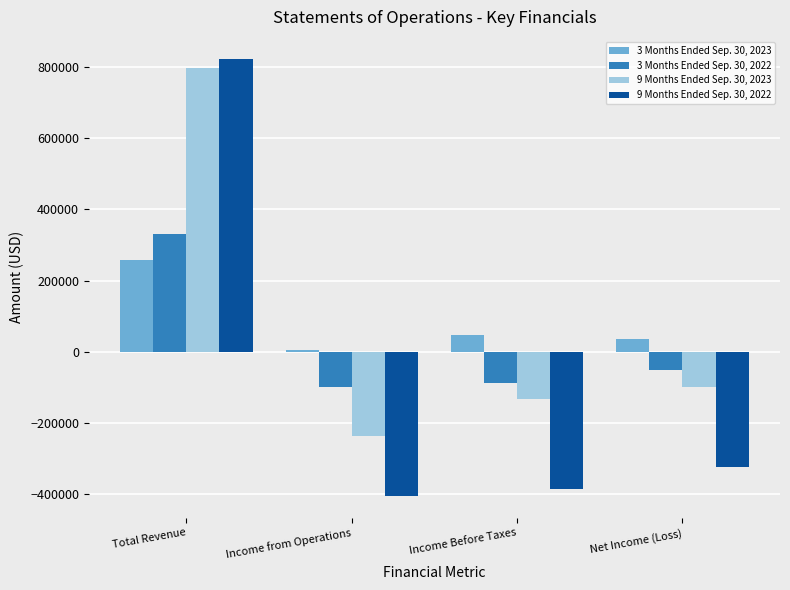

What is the total value across all series at Net Income (Loss)?

-438304